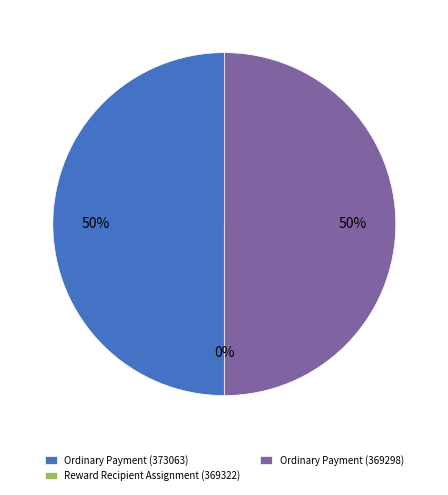

To the nearest percent, what portion does Ordinary Payment (369298) represent?

50%